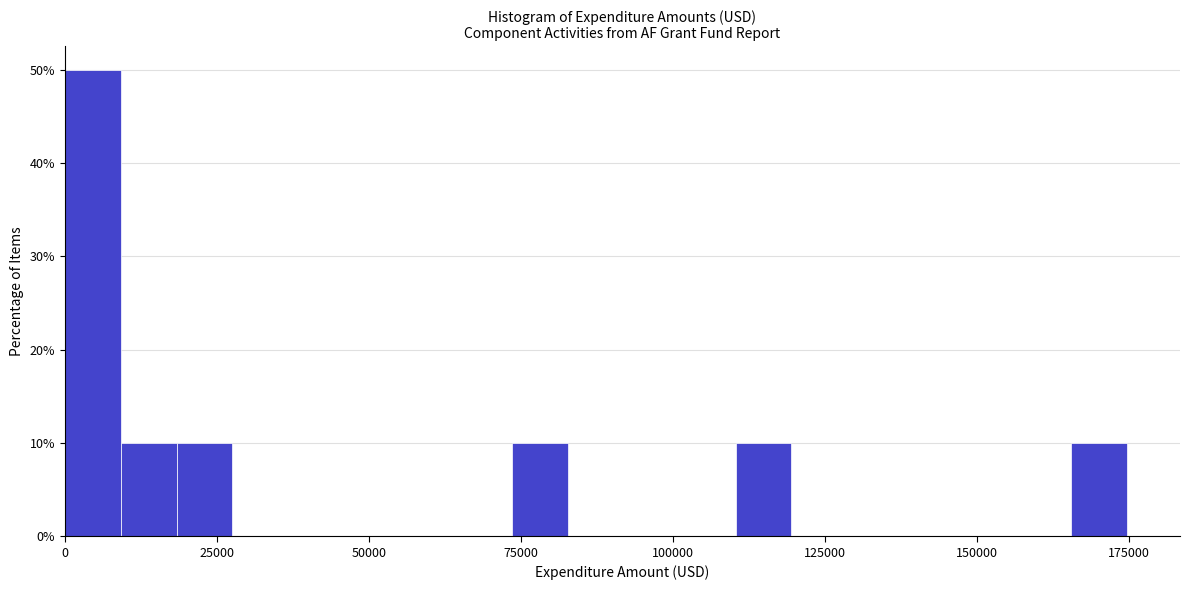

Read against the x-axis, roughly where is the centre of the tallest bar?

5000